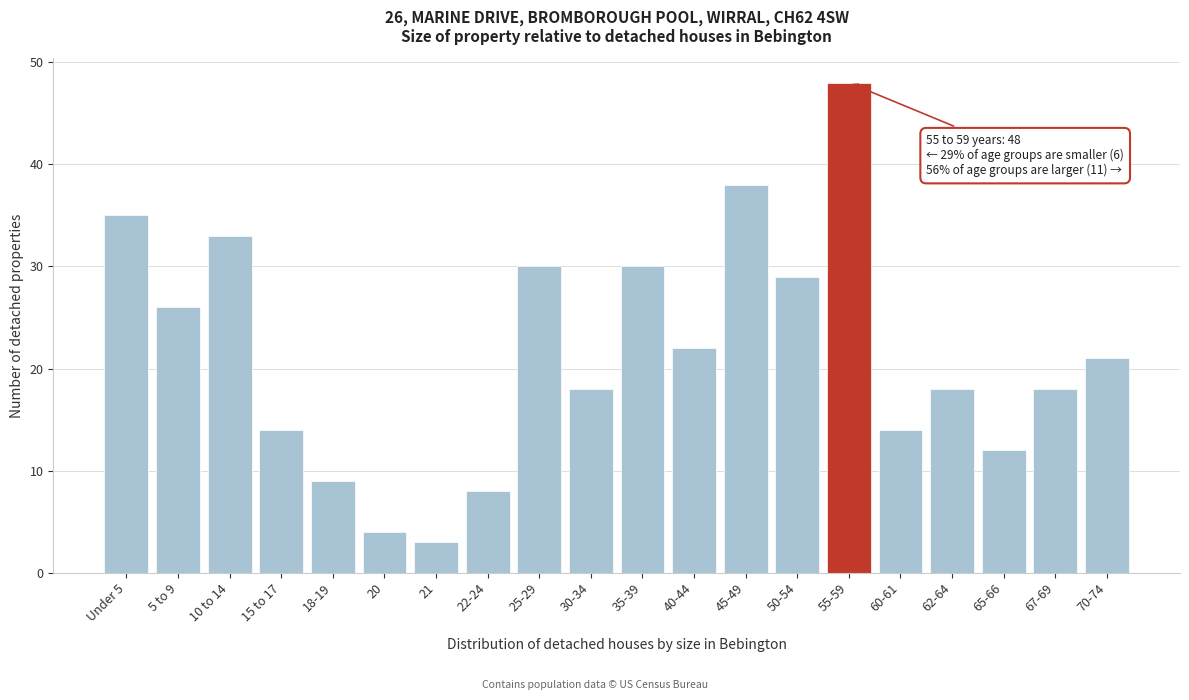

Reading left to right, what are all the values shown in this chart?

35	26	33	14	9	4	3	8	30	18	30	22	38	29	48	14	18	12	18	21